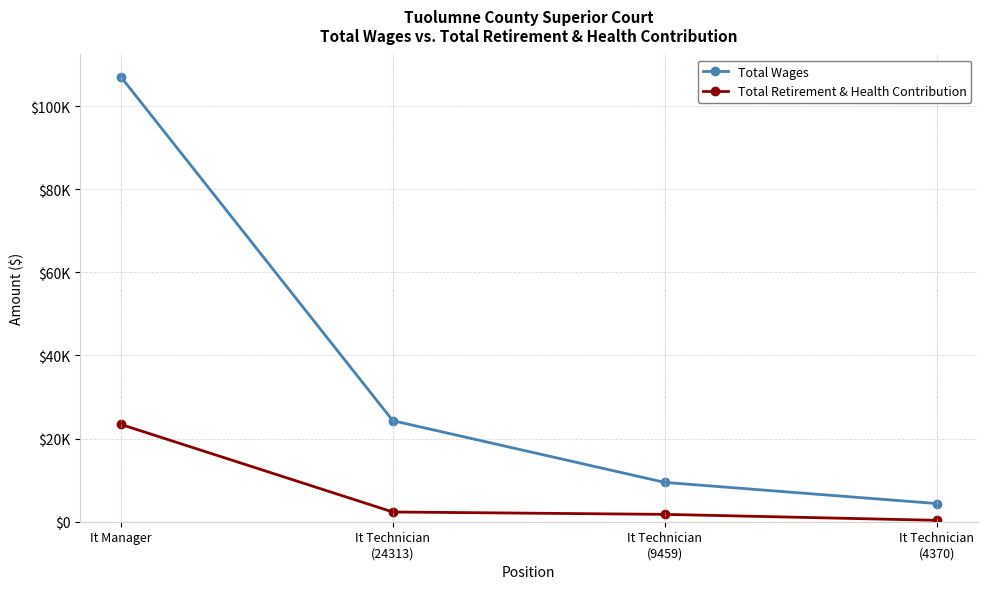

True or false: Total Retirement & Health Contribution has more than 1 interior local peaks.

False